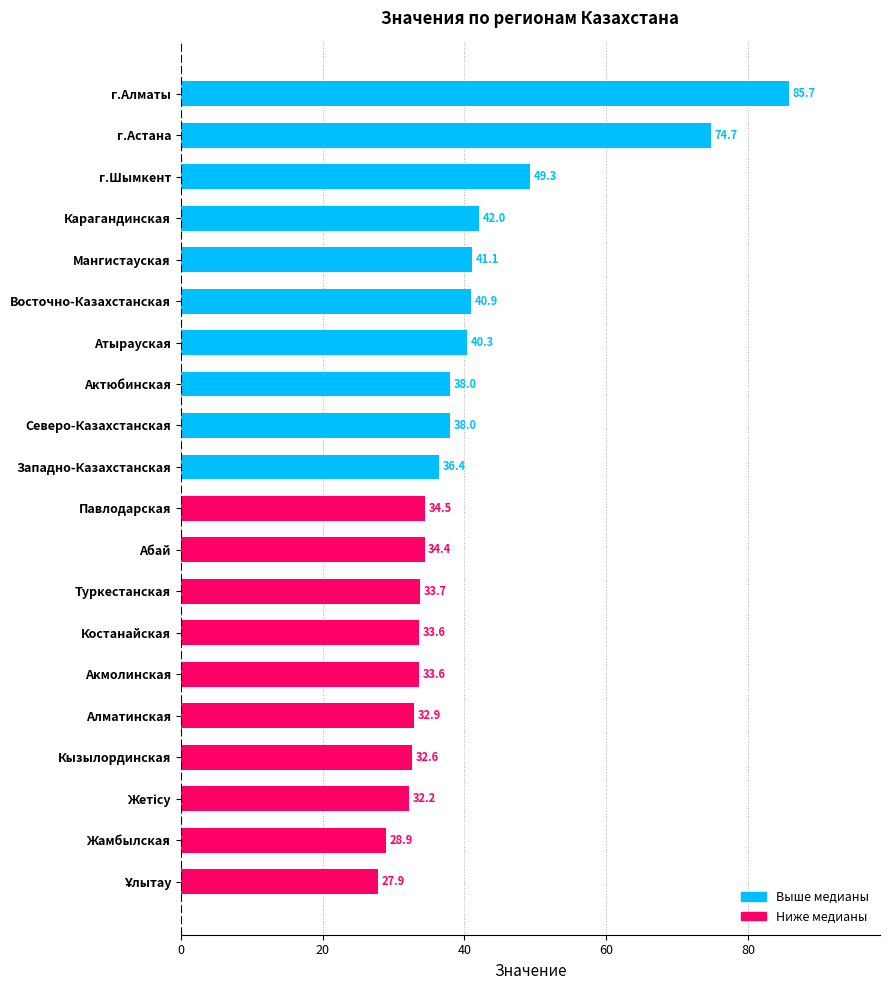

What is the difference between the maximum and minimum values?

57.8